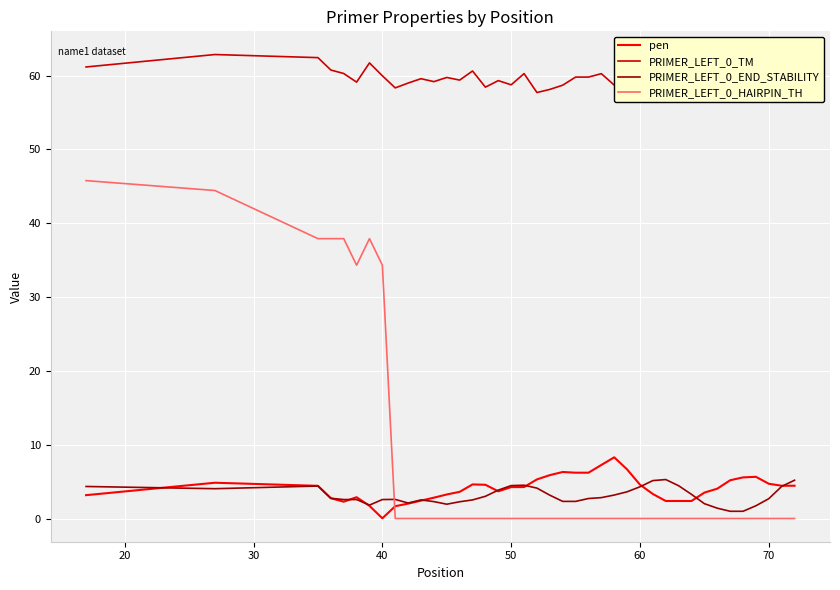

What are all the series names shown in the legend?

pen, PRIMER_LEFT_0_TM, PRIMER_LEFT_0_END_STABILITY, PRIMER_LEFT_0_HAIRPIN_TH